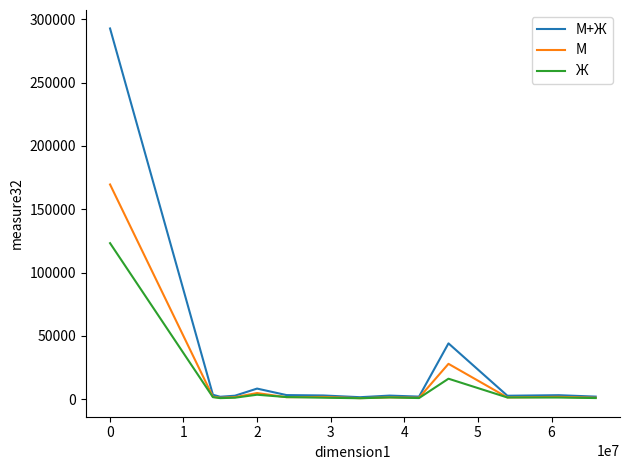

What is the maximum value shown in the chart?

292641